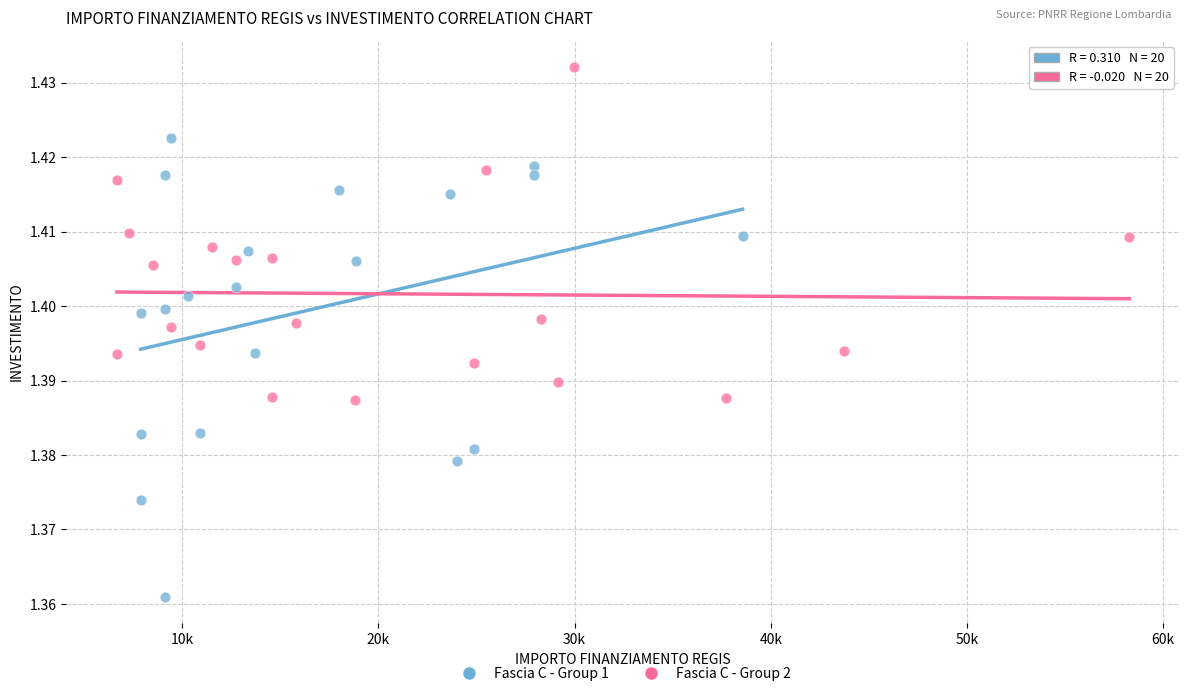

Which series reaches the minimum Y coordinate?

Fascia C - Group 1